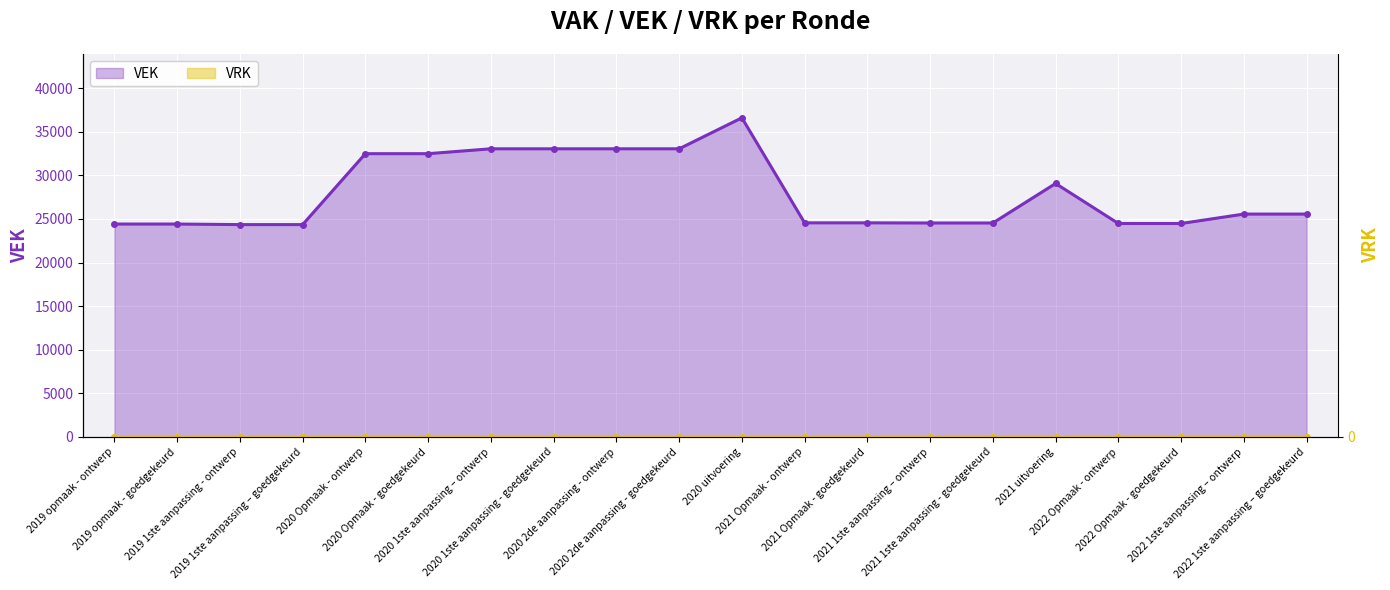

Reading left to right, transcribe all the data shown in this chart.

VEK: 2019 opmaak - ontwerp=24409	2019 opmaak - goedgekeurd=24409	2019 1ste aanpassing - ontwerp=24344	2019 1ste aanpassing – goedgekeurd=24344	2020 Opmaak - ontwerp=32474	2020 Opmaak - goedgekeurd=32474	2020 1ste aanpassing – ontwerp=33034	2020 1ste aanpassing - goedgekeurd=33034	2020 2de aanpassing - ontwerp=33034	2020 2de aanpassing - goedgekeurd=33034	2020 uitvoering=36583	2021 Opmaak - ontwerp=24546	2021 Opmaak - goedgekeurd=24546	2021 1ste aanpassing – ontwerp=24529	2021 1ste aanpassing - goedgekeurd=24529	2021 uitvoering=29057	2022 Opmaak - ontwerp=24471	2022 Opmaak - goedgekeurd=24471	2022 1ste aanpassing – ontwerp=25551	2022 1ste aanpassing – goedgekeurd=25551
VRK: 2019 opmaak - ontwerp=0	2019 opmaak - goedgekeurd=0	2019 1ste aanpassing - ontwerp=0	2019 1ste aanpassing – goedgekeurd=0	2020 Opmaak - ontwerp=0	2020 Opmaak - goedgekeurd=0	2020 1ste aanpassing – ontwerp=0	2020 1ste aanpassing - goedgekeurd=0	2020 2de aanpassing - ontwerp=0	2020 2de aanpassing - goedgekeurd=0	2020 uitvoering=0	2021 Opmaak - ontwerp=0	2021 Opmaak - goedgekeurd=0	2021 1ste aanpassing – ontwerp=0	2021 1ste aanpassing - goedgekeurd=0	2021 uitvoering=0	2022 Opmaak - ontwerp=0	2022 Opmaak - goedgekeurd=0	2022 1ste aanpassing – ontwerp=0	2022 1ste aanpassing – goedgekeurd=0